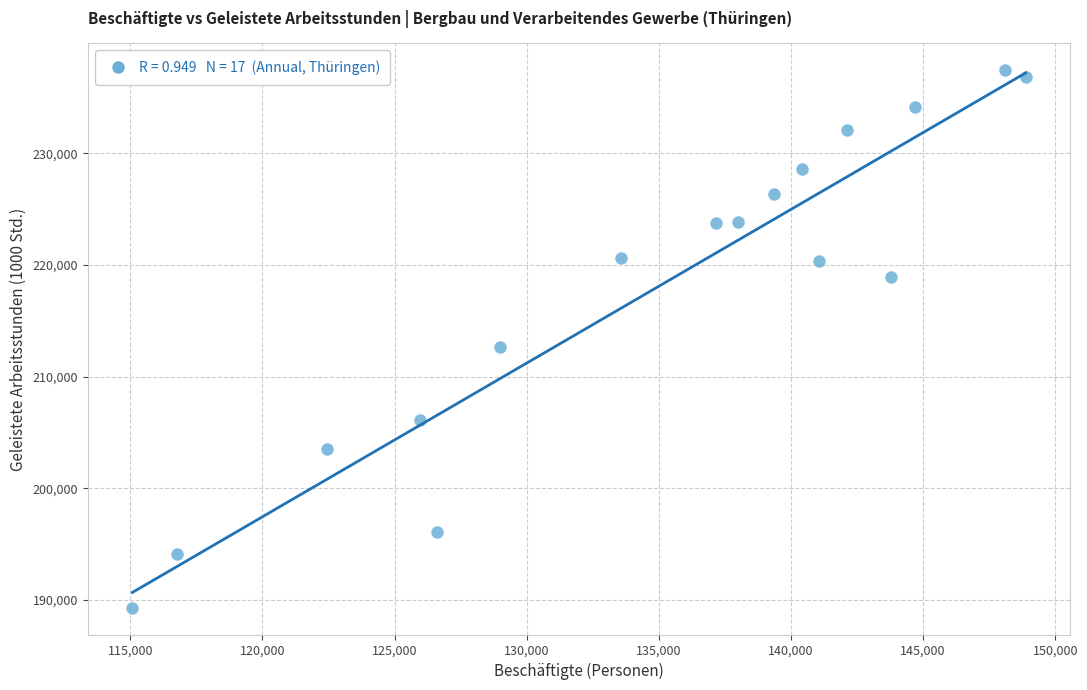

What Y value in the scatter plot is closest to 213385?

212695.0